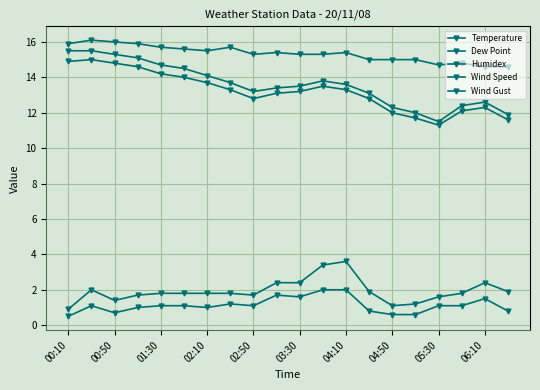

In Temperature, how many points are lower than both neighbors (excluding endpoints)?

2